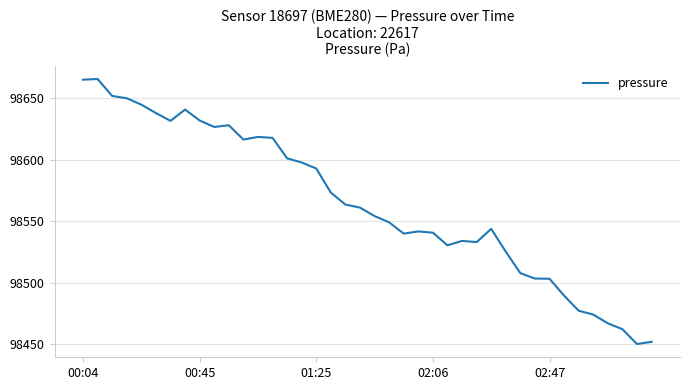

What is the smallest value displayed?

98450.3